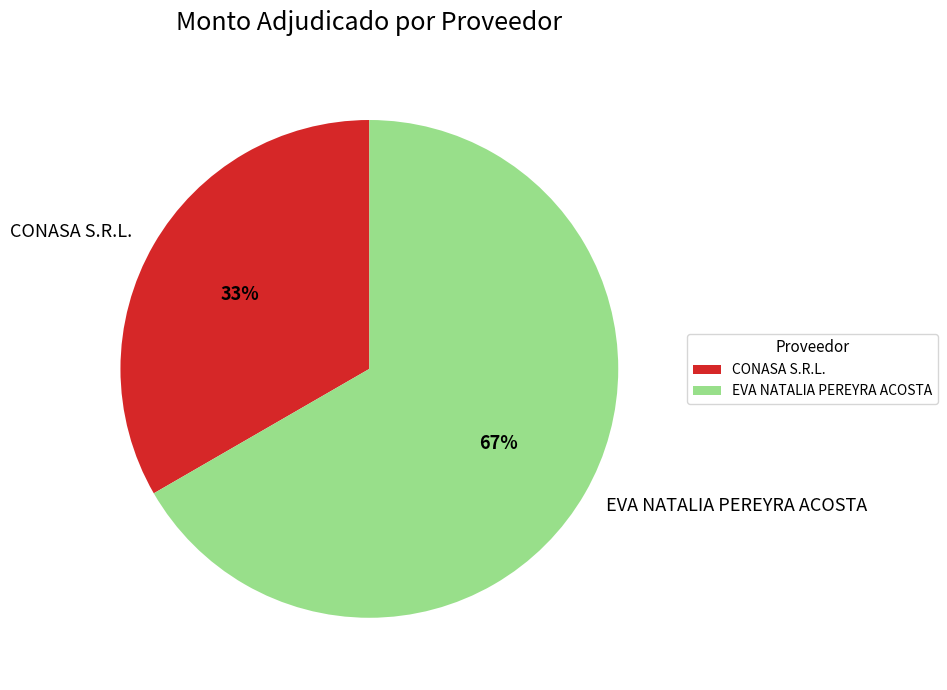

The CONASA S.R.L. slice represents 33% of the pie. True or false?

True